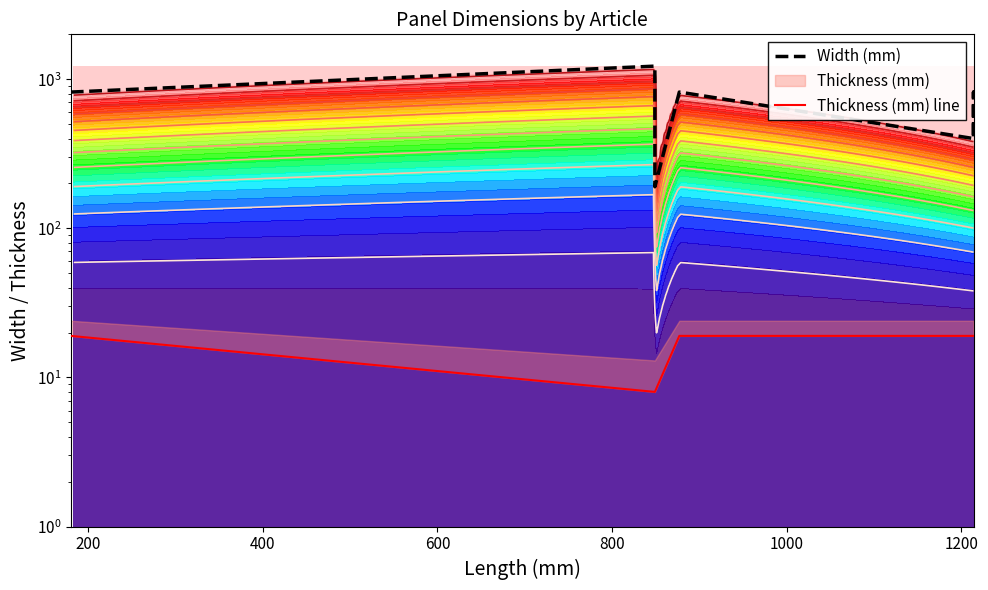

Which series has the largest total across all categories?

Width (mm)